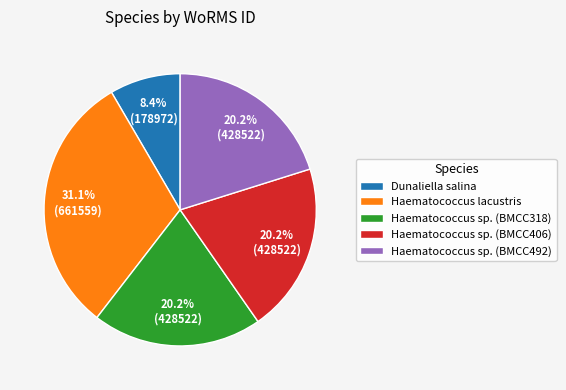

What is the ratio of the value at Dunaliella salina to the value at Haematococcus lacustris?

0.3